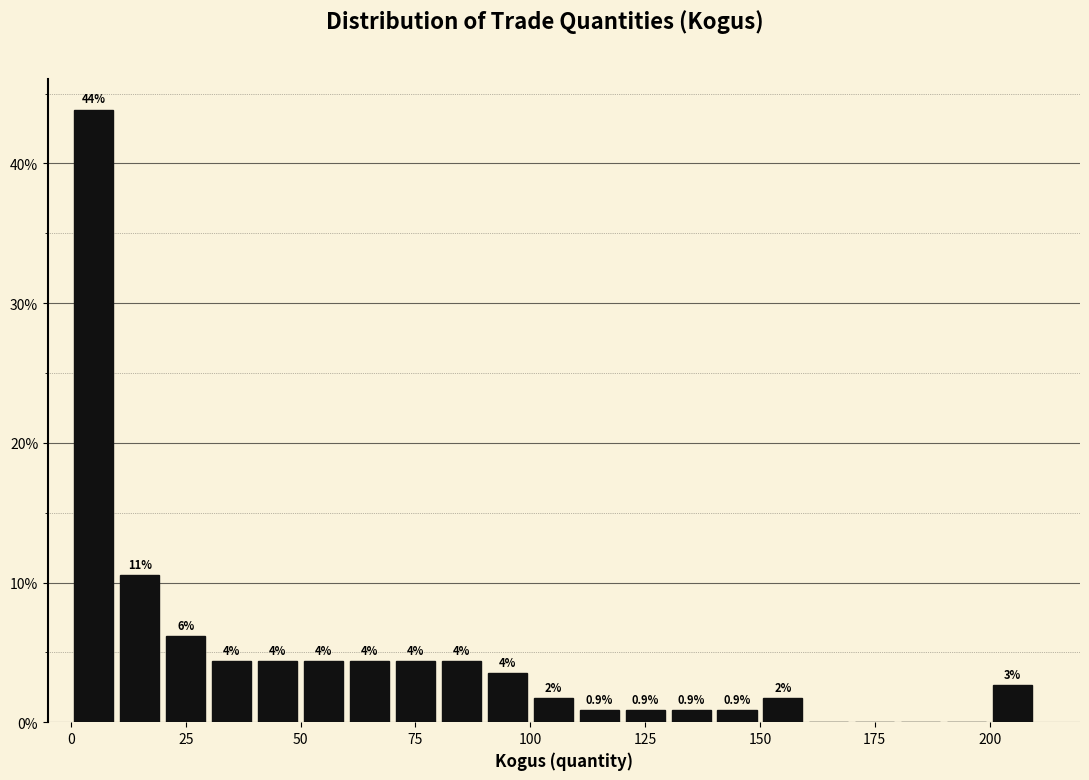

Read against the x-axis, roughly where is the centre of the tallest bar?

5